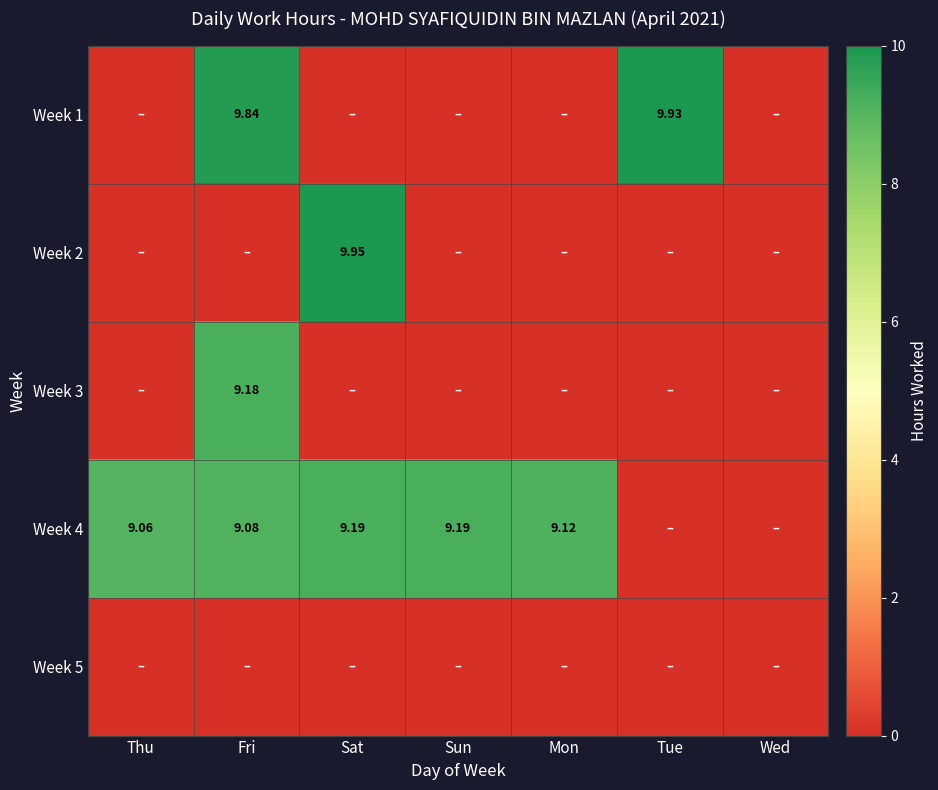

True or false: Week 3 has a value of 0.0 at Sat.

True